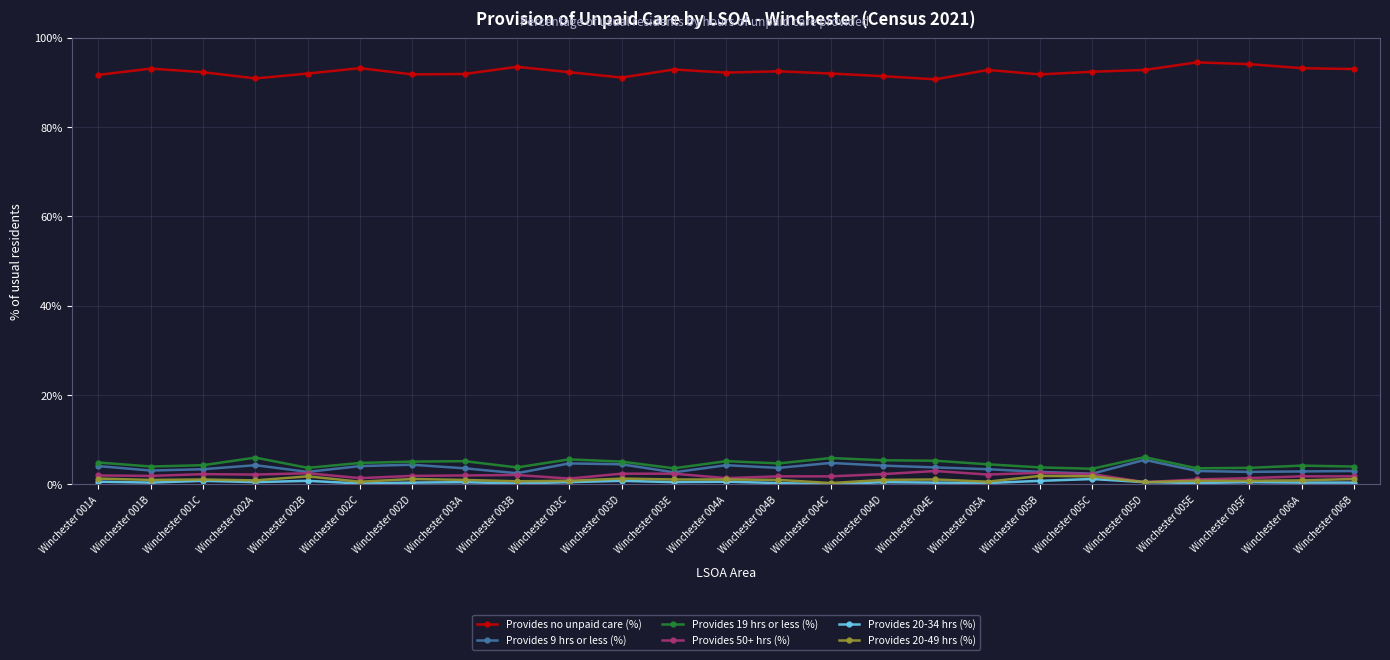

The value of Provides no unpaid care (%) at Winchester 002B is 92.0. True or false?

True